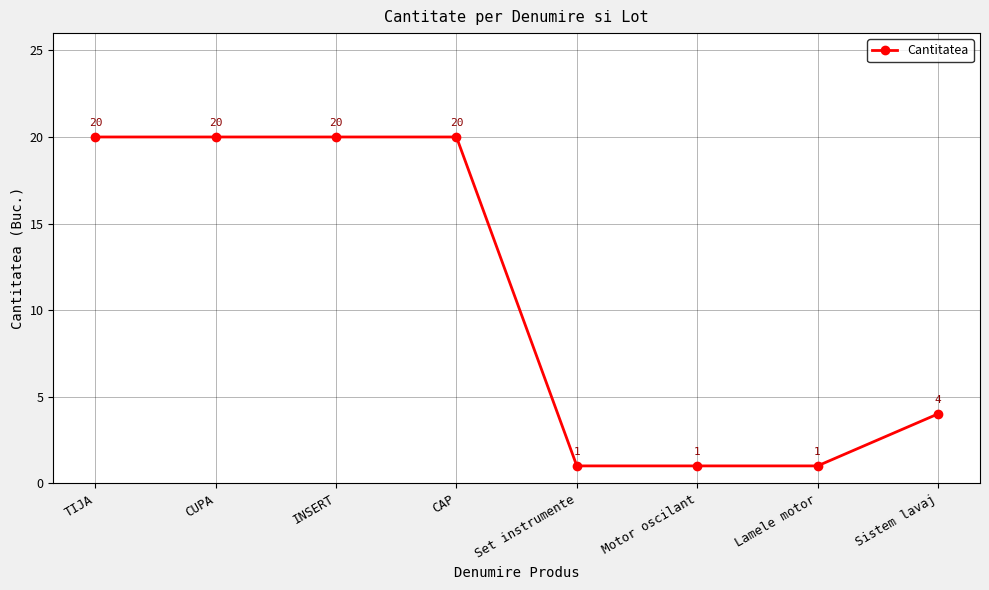

Reading left to right, transcribe all the data shown in this chart.

20	20	20	20	1	1	1	4